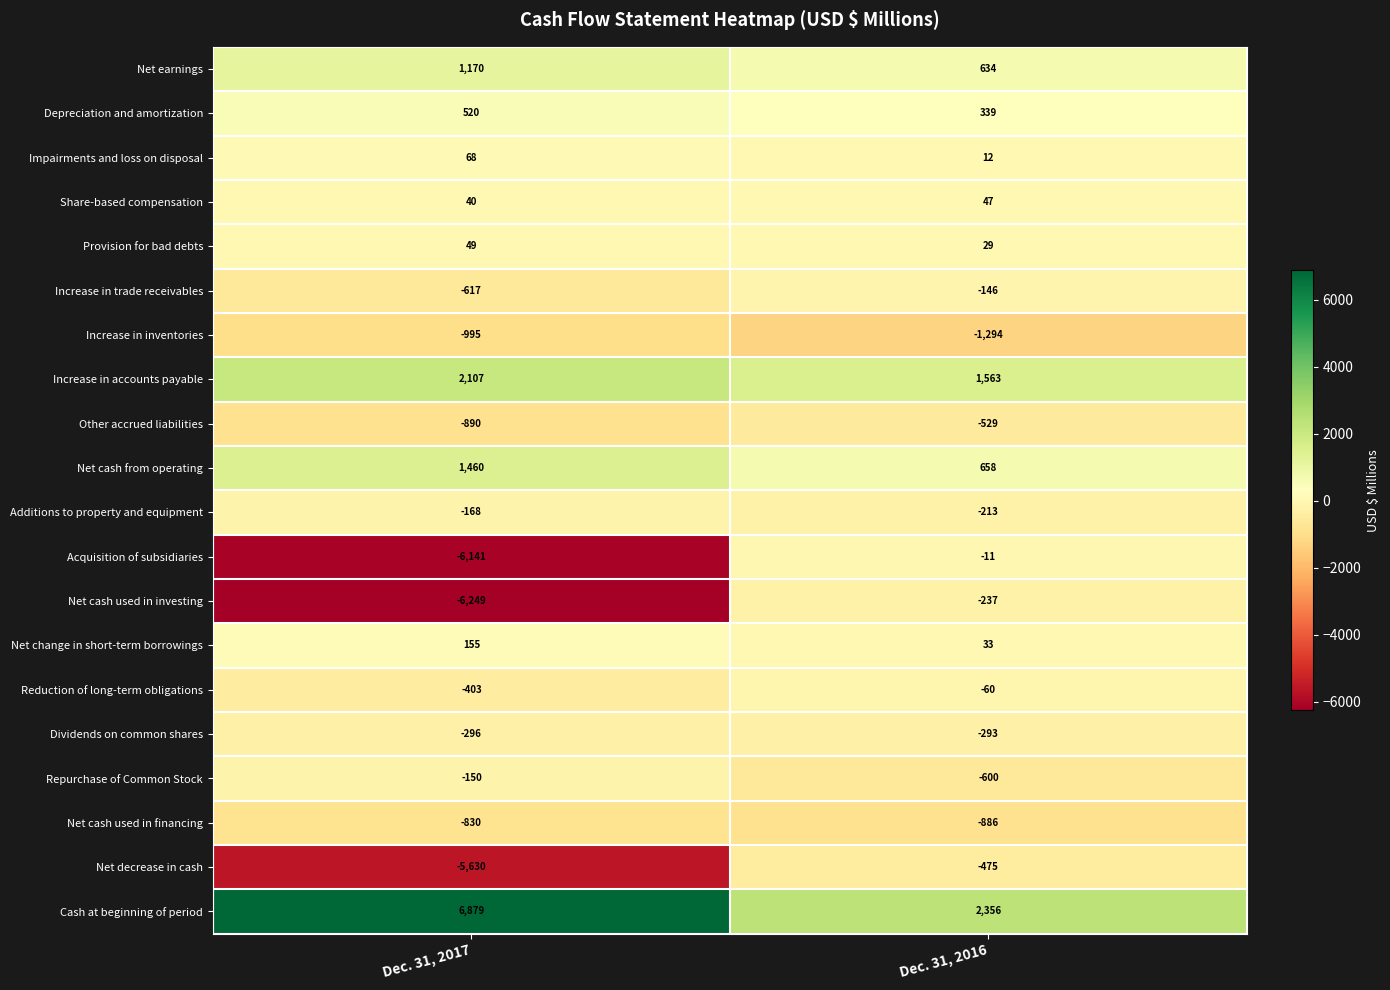

Between Dec. 31, 2017 and Dec. 31, 2016, which series saw the biggest shift?

Acquisition of subsidiaries